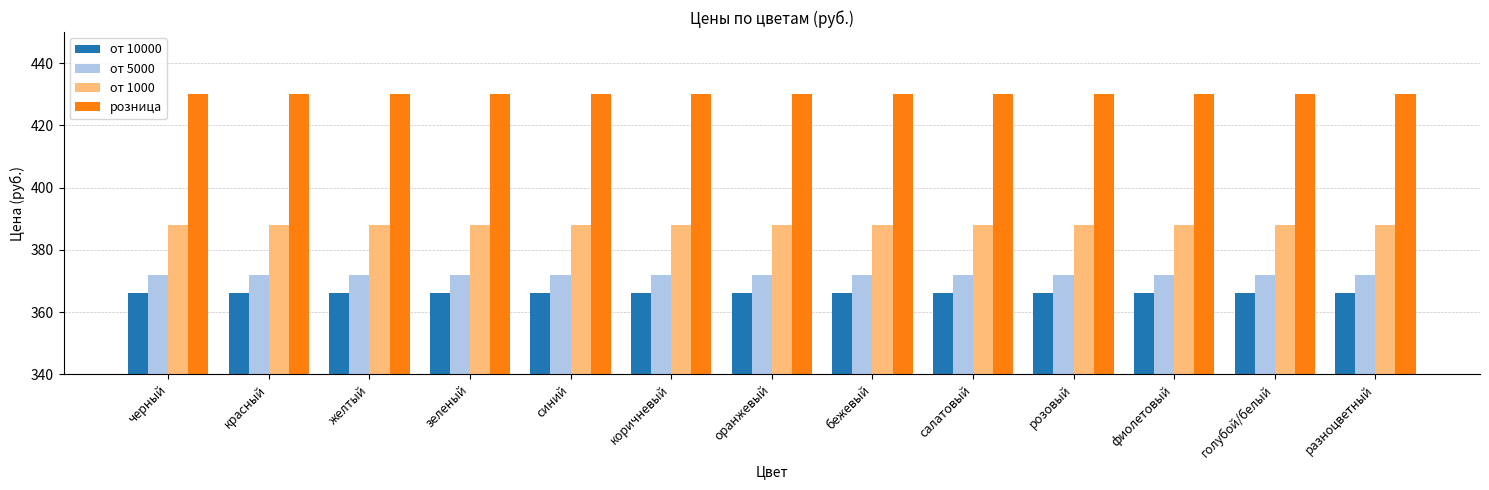

At how many categories does at least one series exceed 409?

13